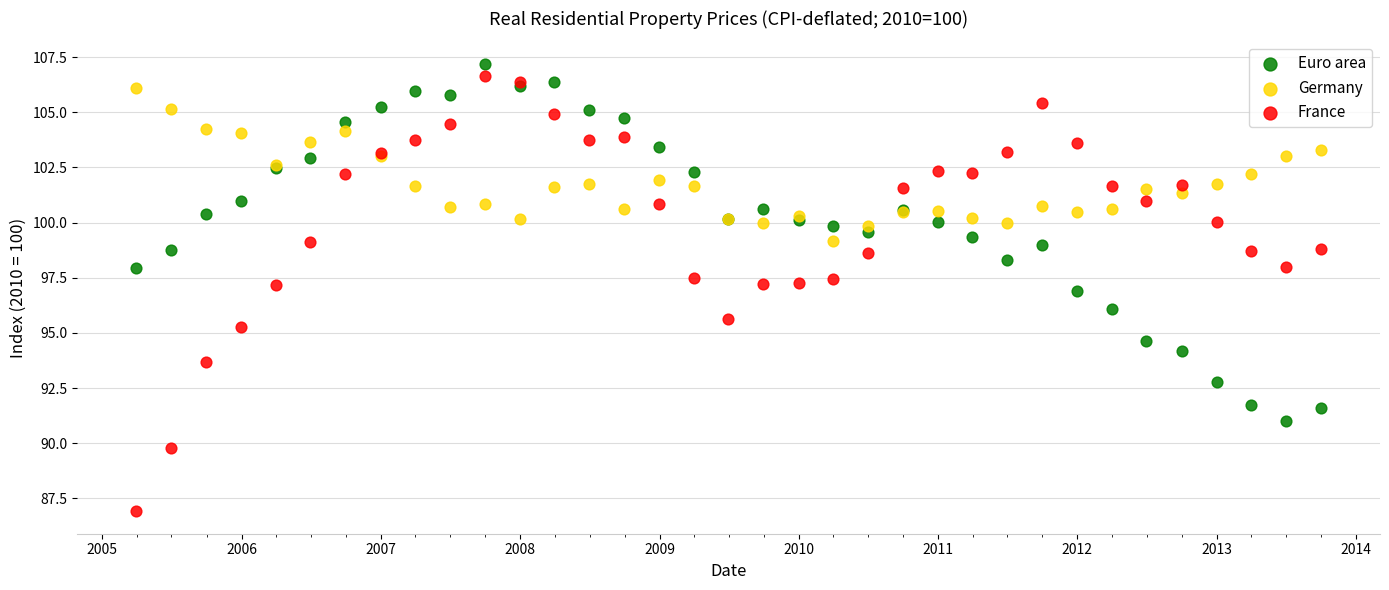

Which series reaches the minimum Y coordinate?

France